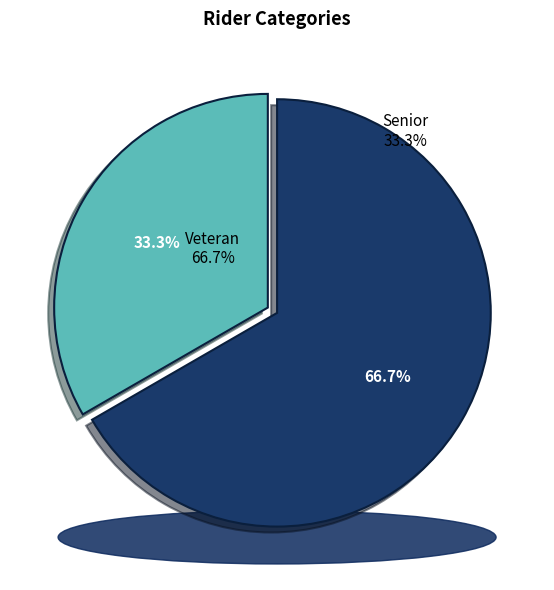

What is the smallest slice in the pie chart?

Senior